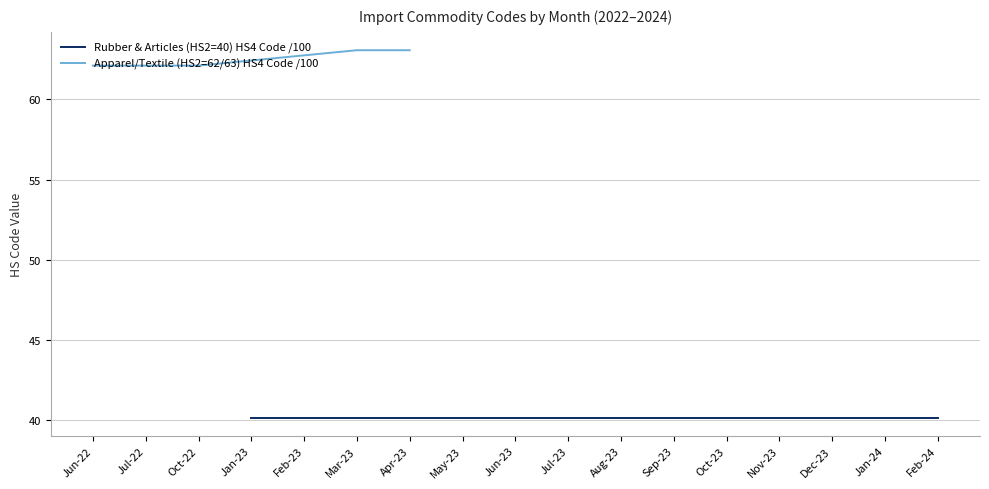

Between Oct-22 and Jul-22, which is larger?

Oct-22